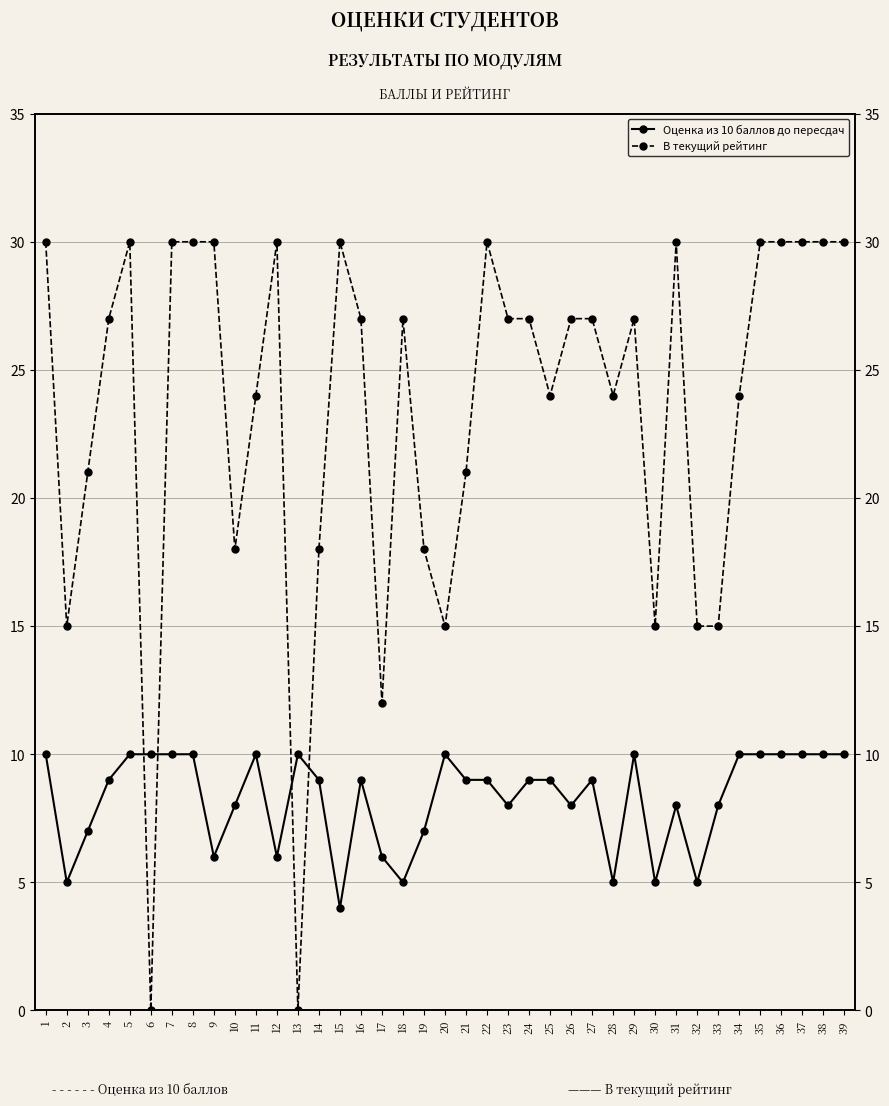

How many times do Оценка из 10 баллов до пересдач and В текущий рейтинг cross each other?

4